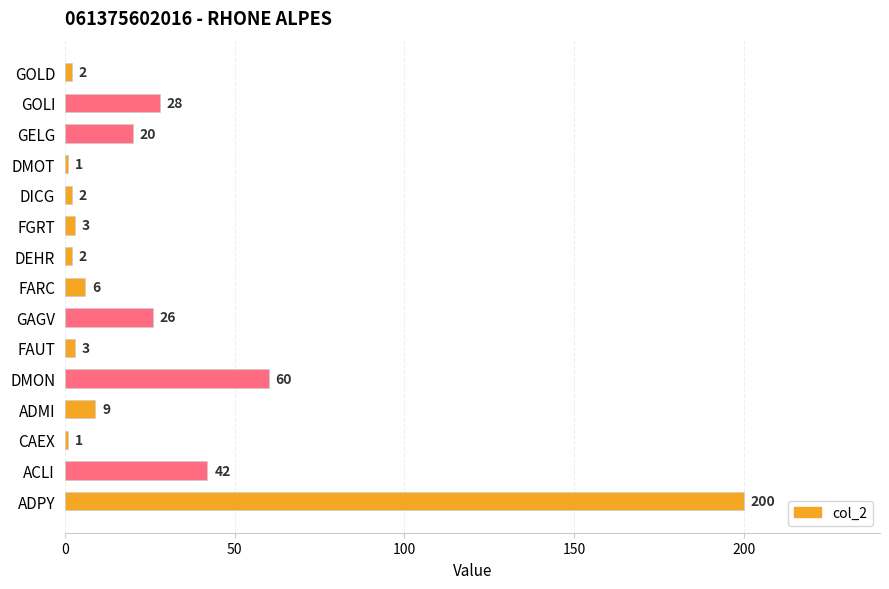

Where is the data nearest to the value 100?

DMON